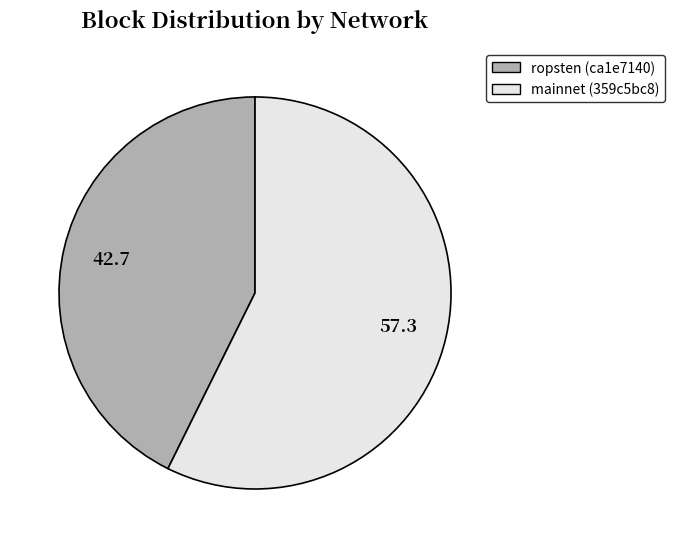

Combined, do mainnet (359c5bc8) and ropsten (ca1e7140) account for over 50%?

Yes